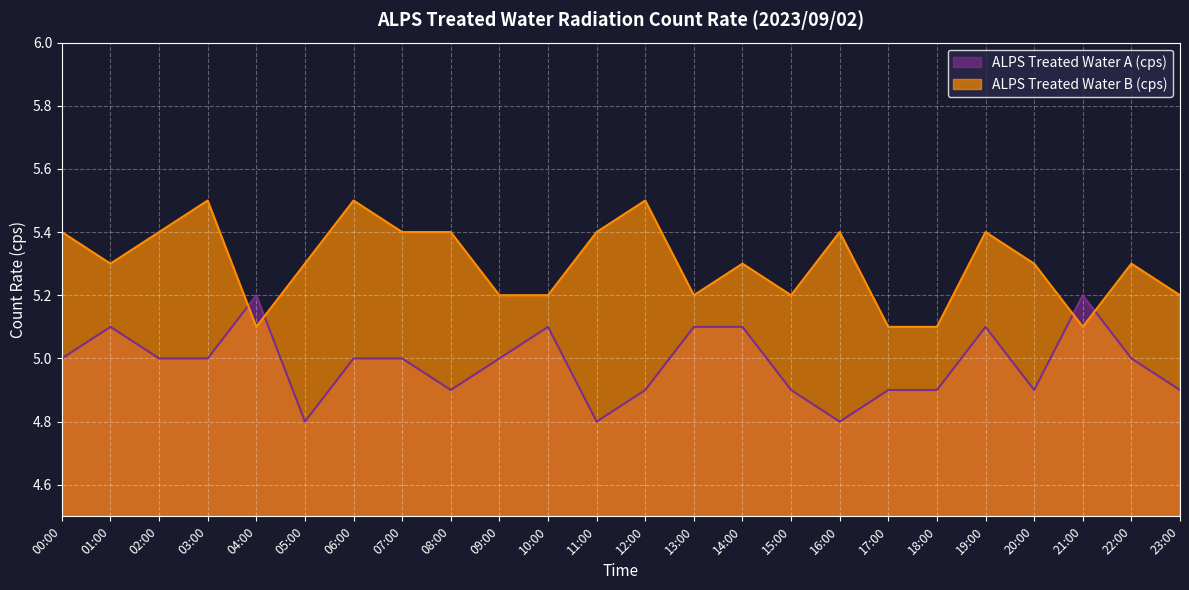

What is the sum of all ALPS Treated Water B (cps) values?

127.2